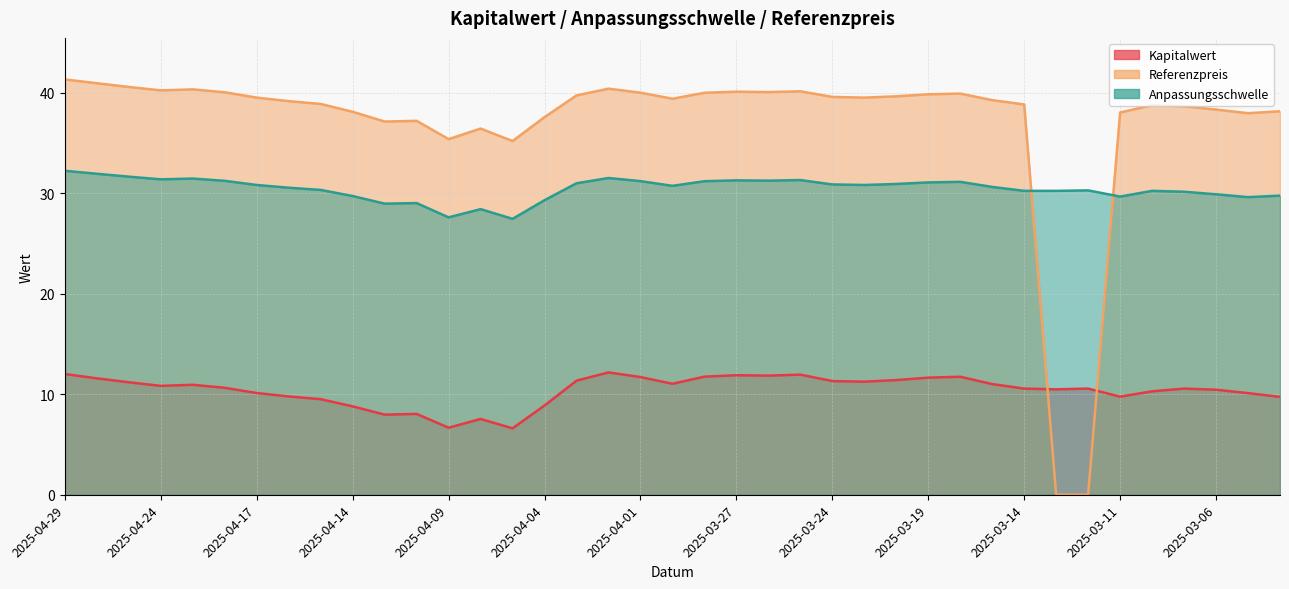

At which label does Referenzpreis first exceed 39?

2025-04-29